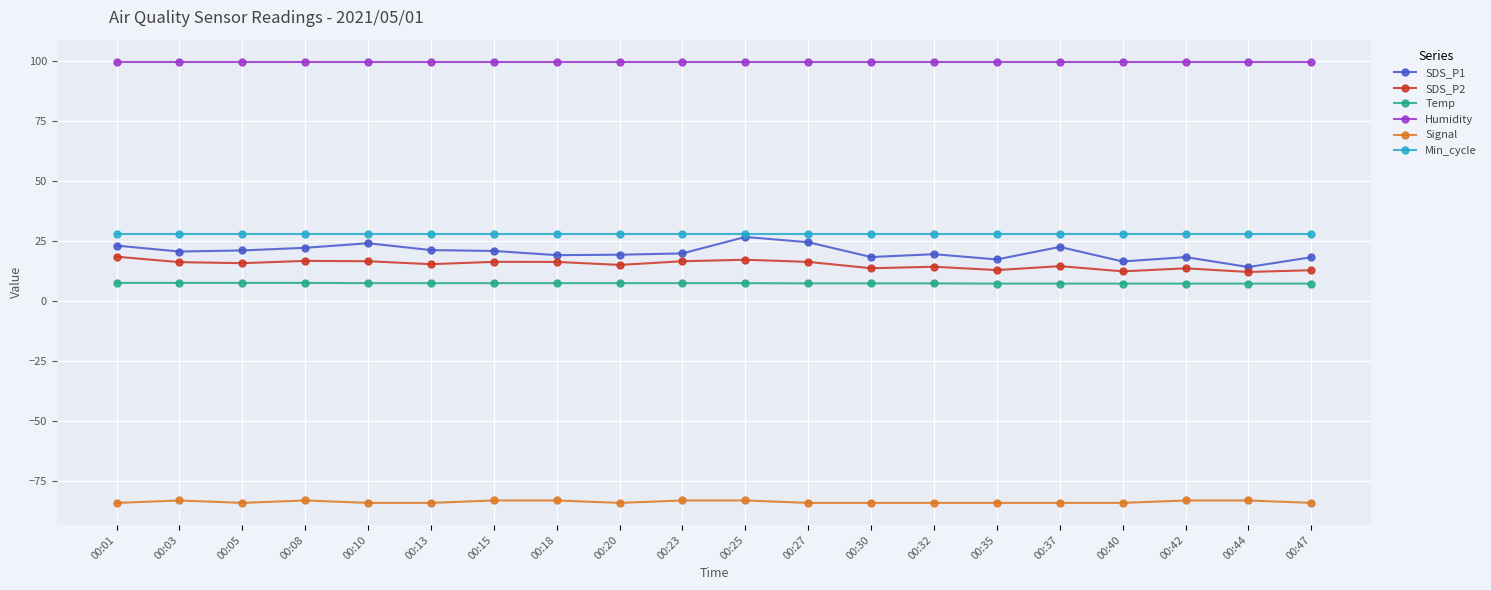

What is the spread (max minus min) of values at 00:35?

183.9